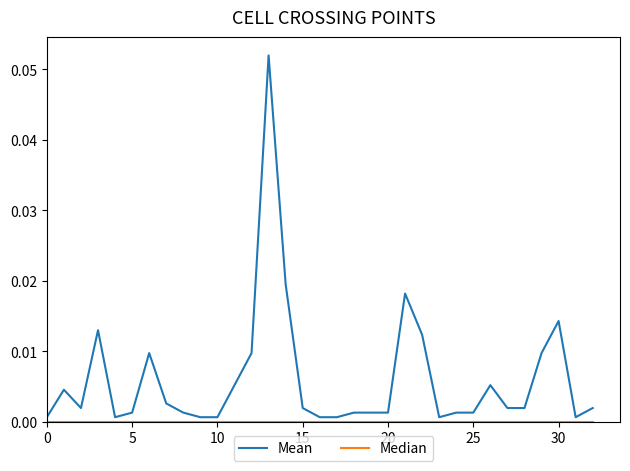

Which series has the largest range (max minus min)?

Mean